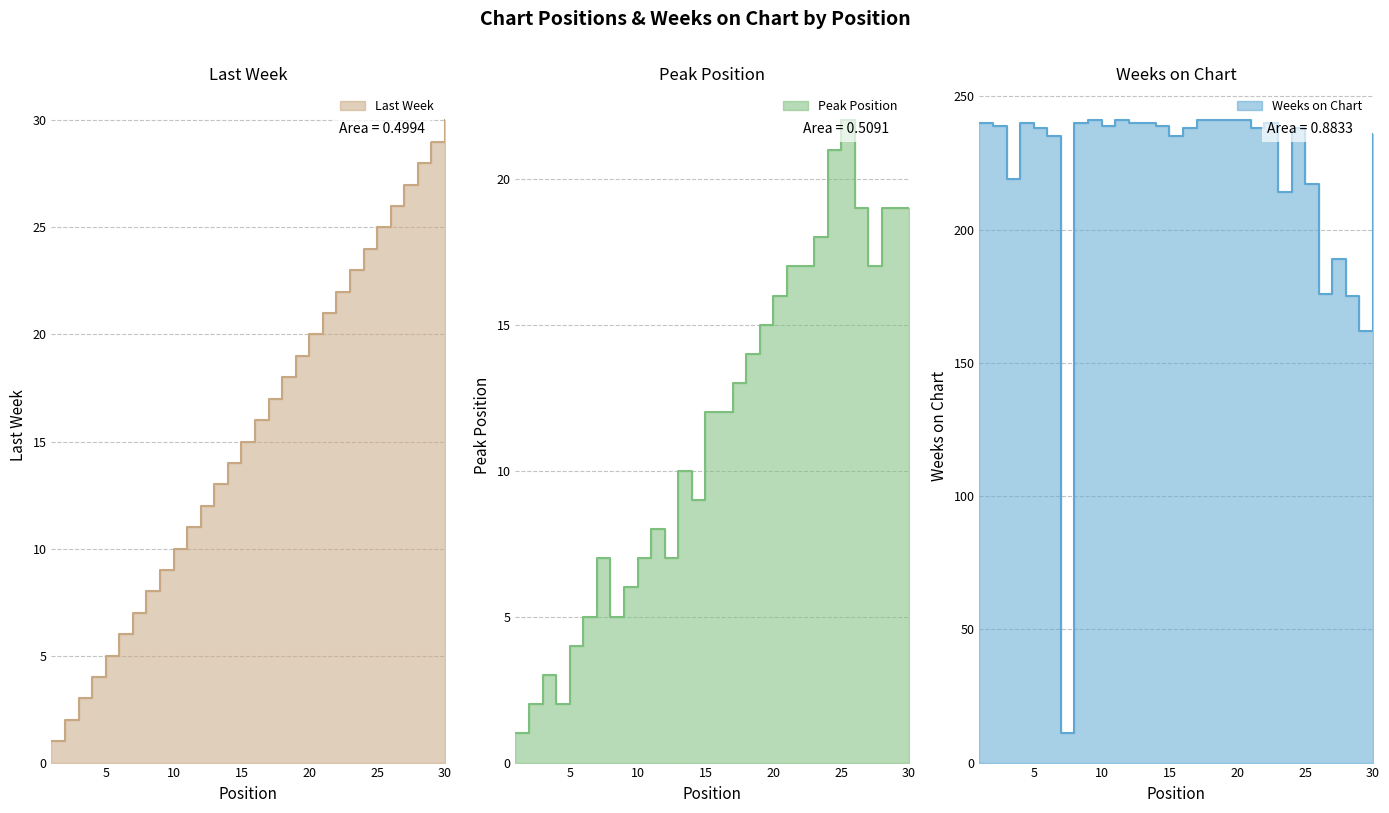

At which category does Peak Position reach its first local valley?

4